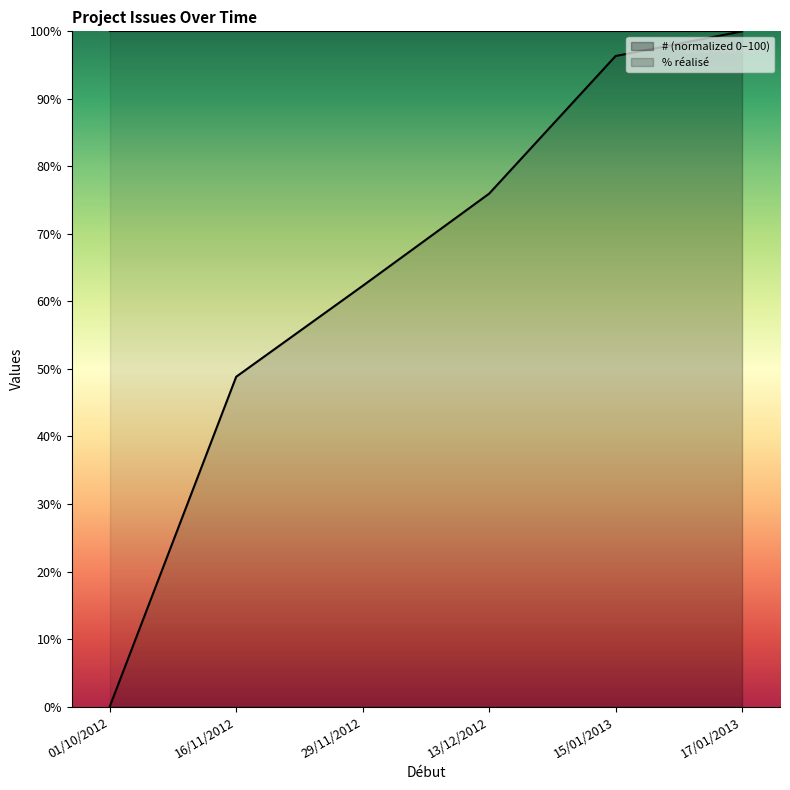

Rank the categories by value from lowest to highest.

01/10/2012, 16/11/2012, 29/11/2012, 13/12/2012, 15/01/2013, 17/01/2013